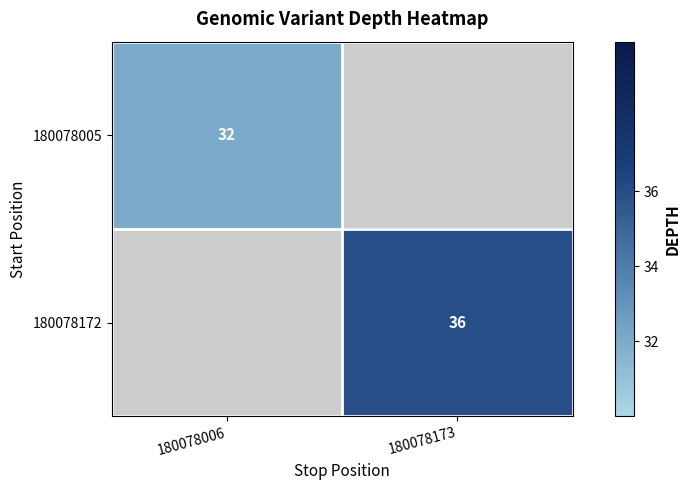

The value of 180078172 at 180078173 is 50. True or false?

False